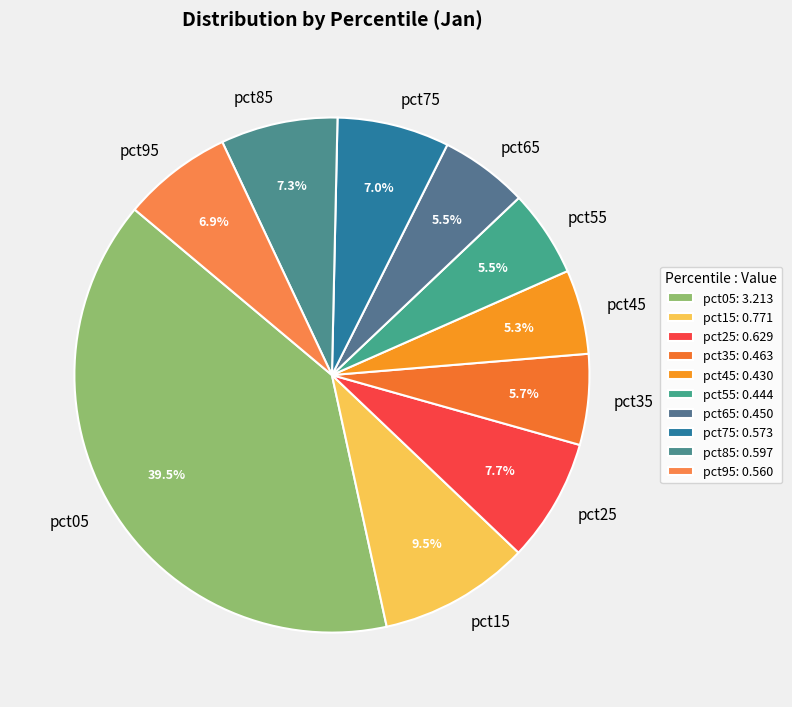

The pct85 slice represents 15% of the pie. True or false?

False